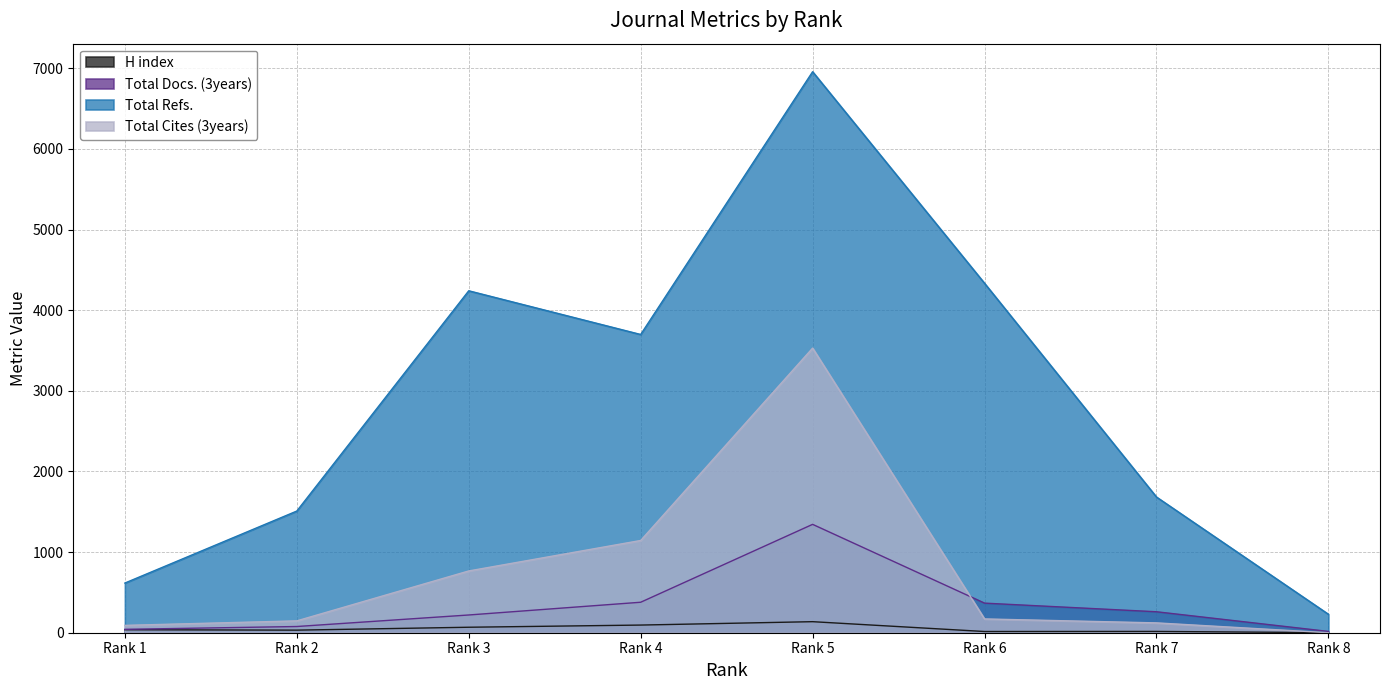

At which label does H index first exceed 37?

Rank 3